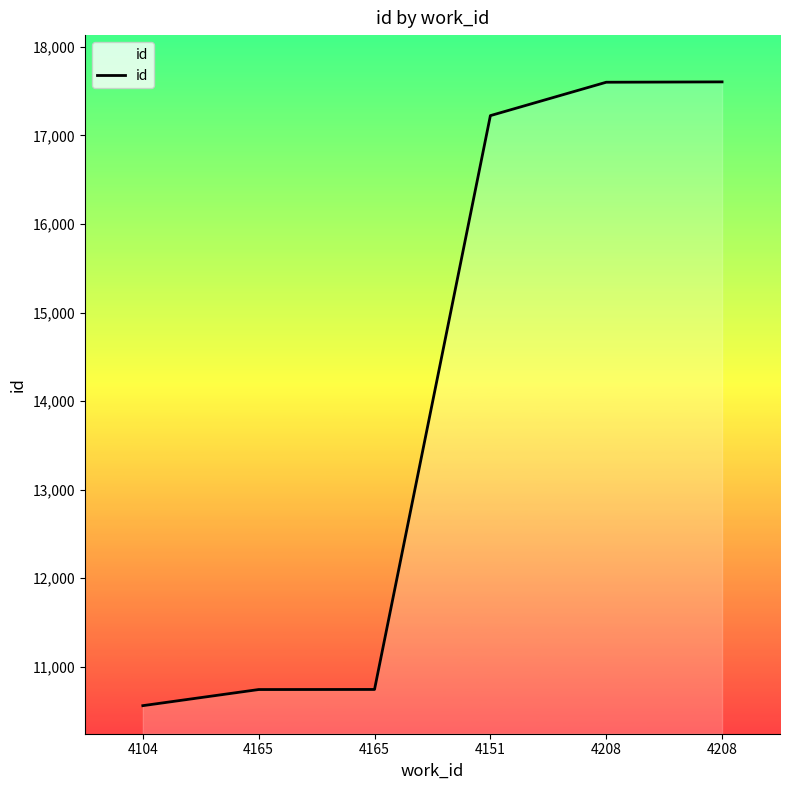

How many lines are shown in the chart?

1